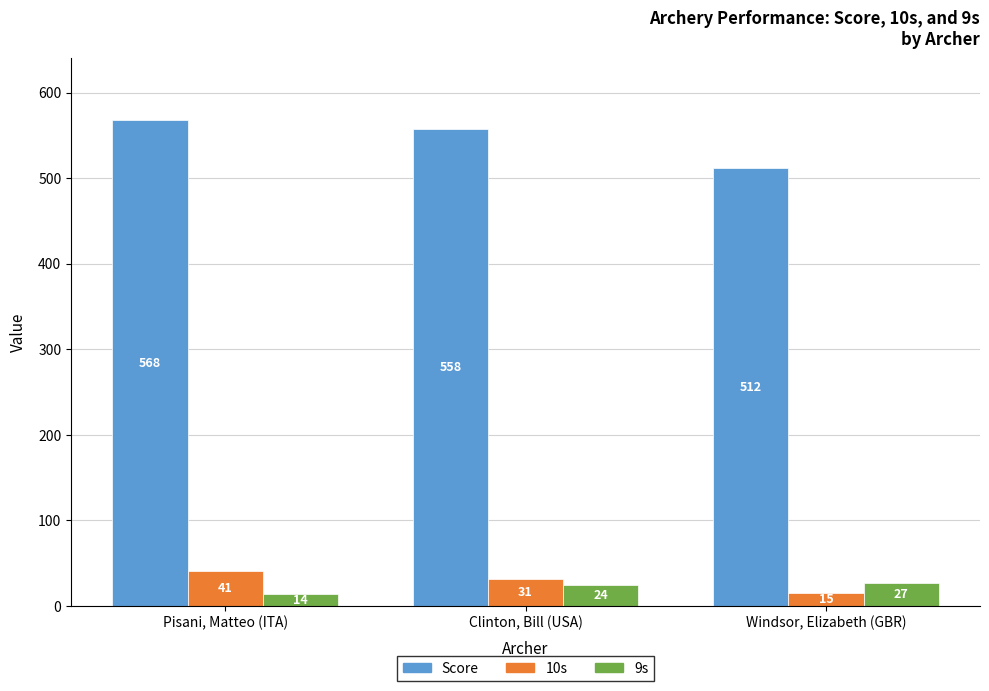

The Score series shows 568 at Pisani, Matteo (ITA). True or false?

True